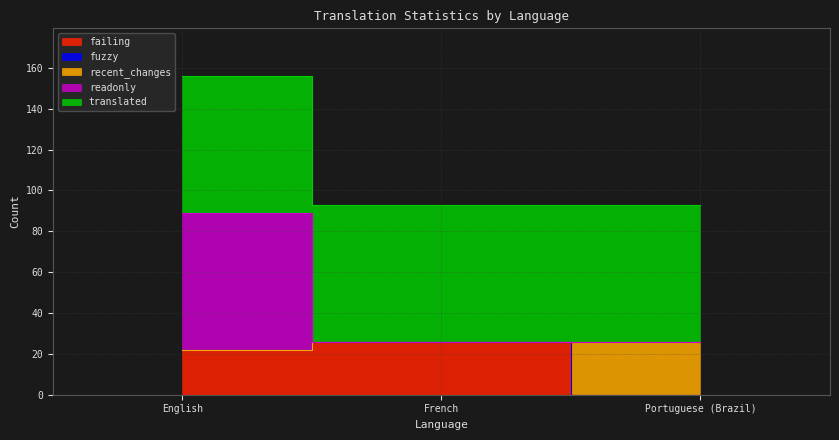

Is the value of failing at French greater than the value of readonly at French?

No